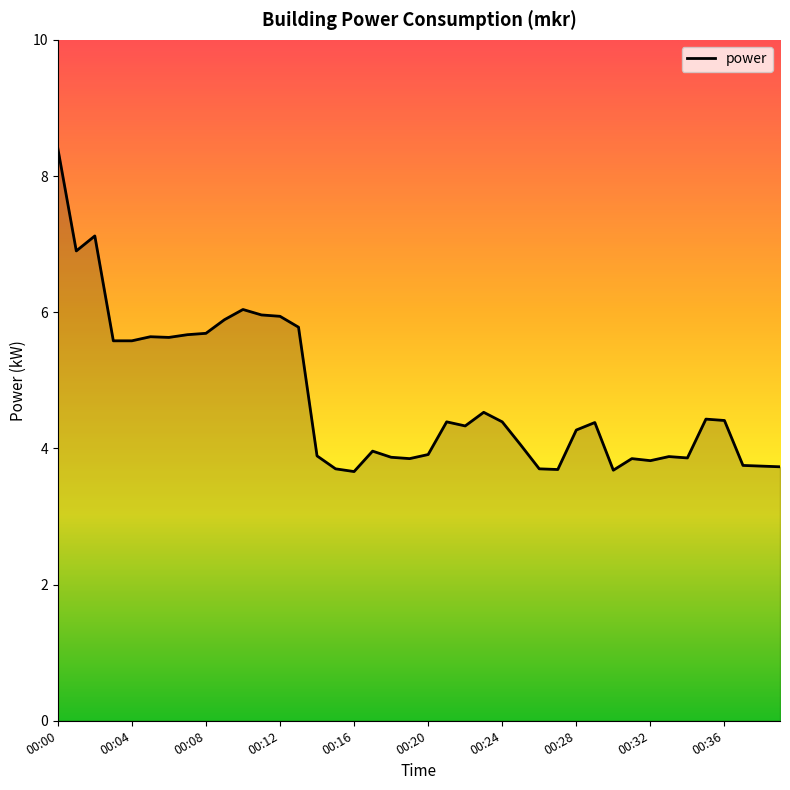

What is the smallest value displayed?

3.7